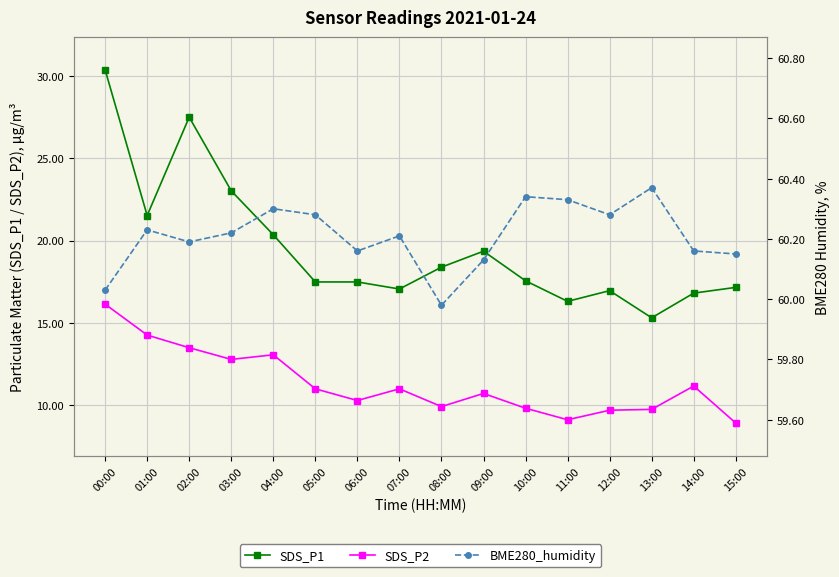

At which label does SDS_P2 first exceed 10?

00:00